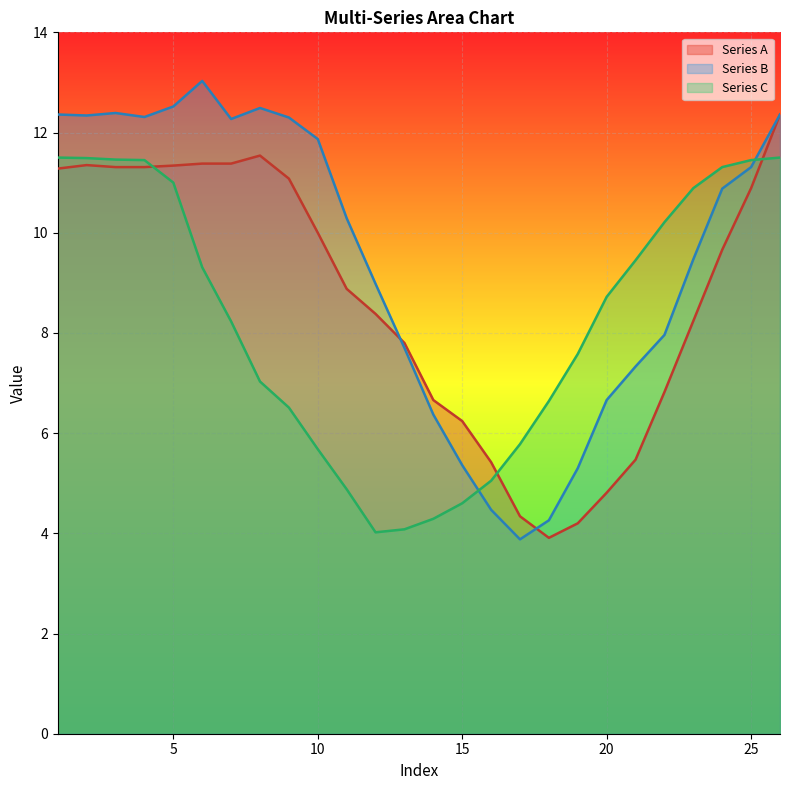

How many values in the Series A series exceed 9?

13